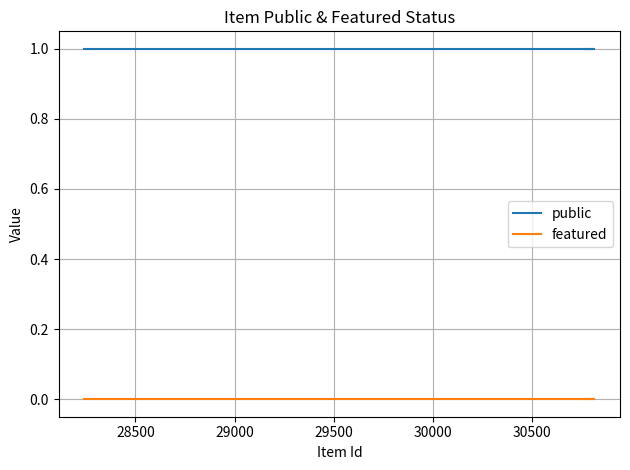

How many distinct data groups are displayed?

2